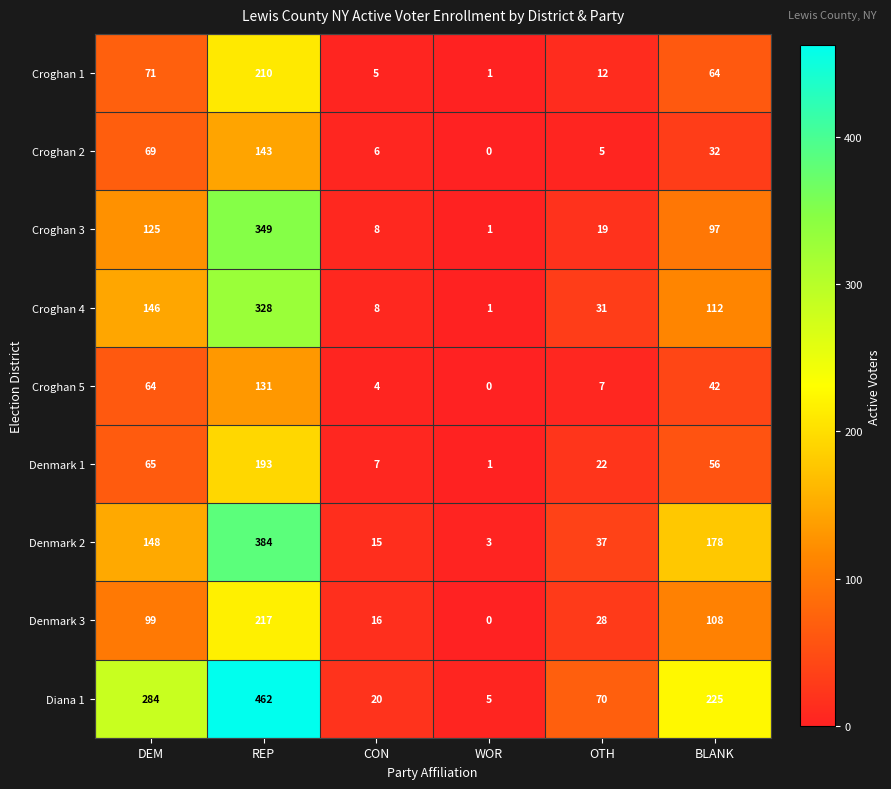

What is the sum of the Croghan 4 values at OTH and BLANK?

143